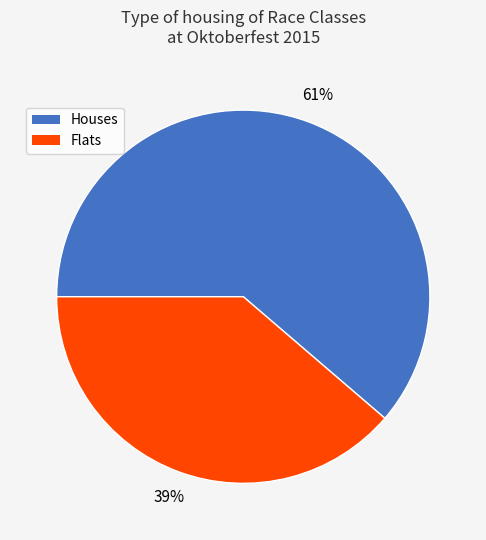

Which has a higher value, Houses or Flats?

Houses